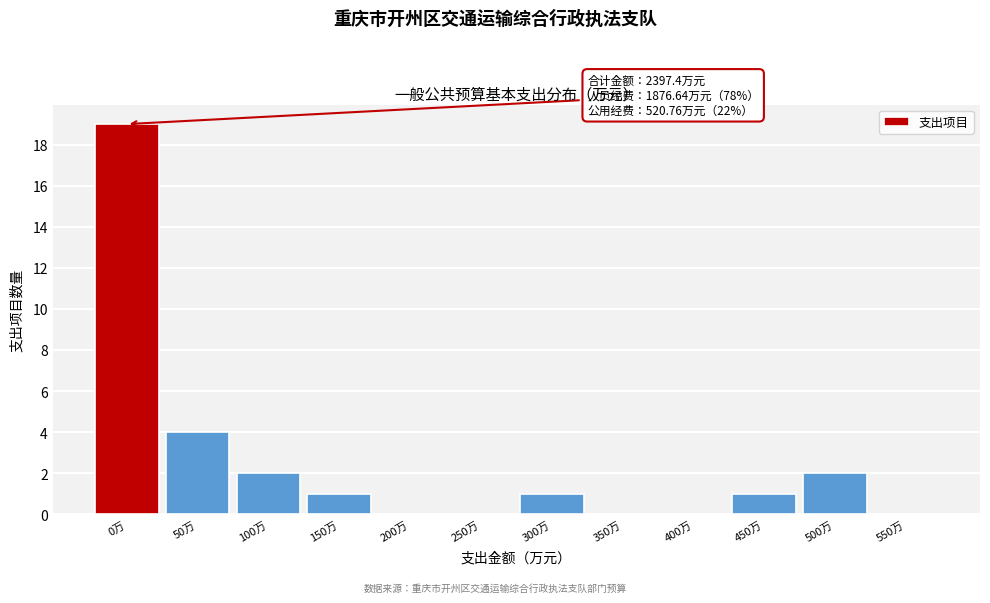

Reading left to right, extract all data points from this chart.

0万=19	50万=4	100万=2	150万=1	200万=0	250万=0	300万=1	350万=0	400万=0	450万=1	500万=2	550万=0